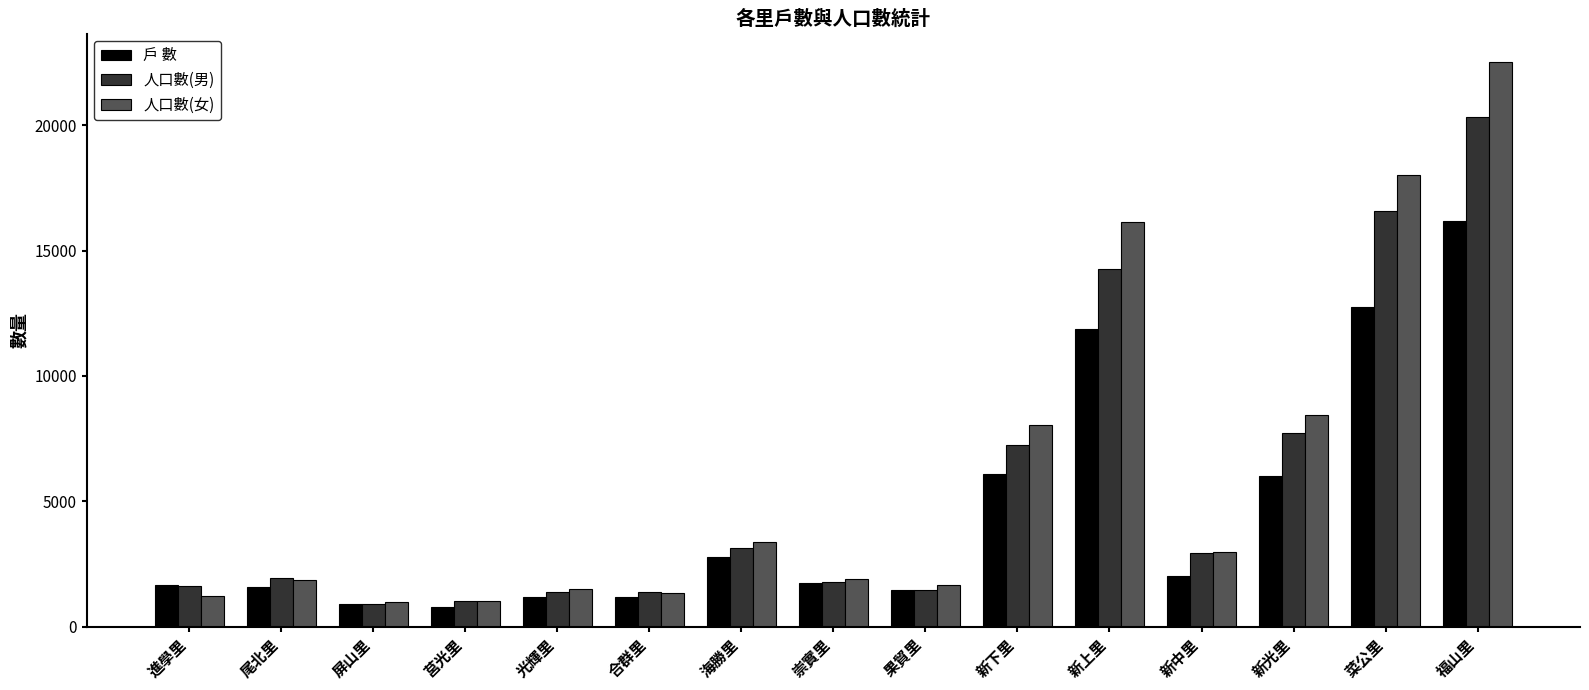

How many data points does each series have?

15